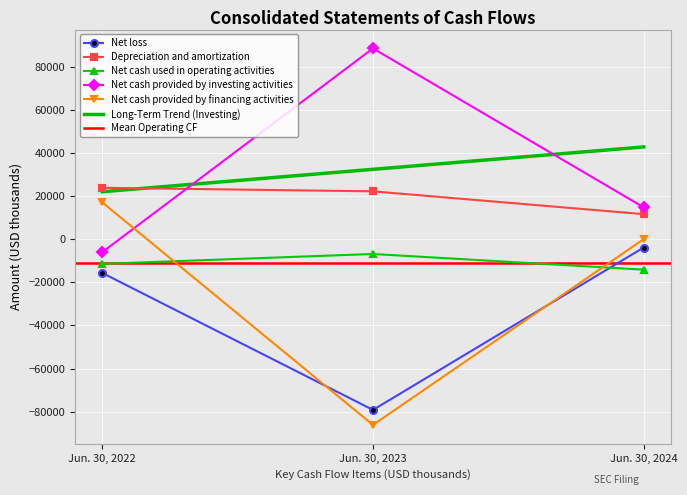

At which category is the sum across all series the highest?

Jun. 30, 2024